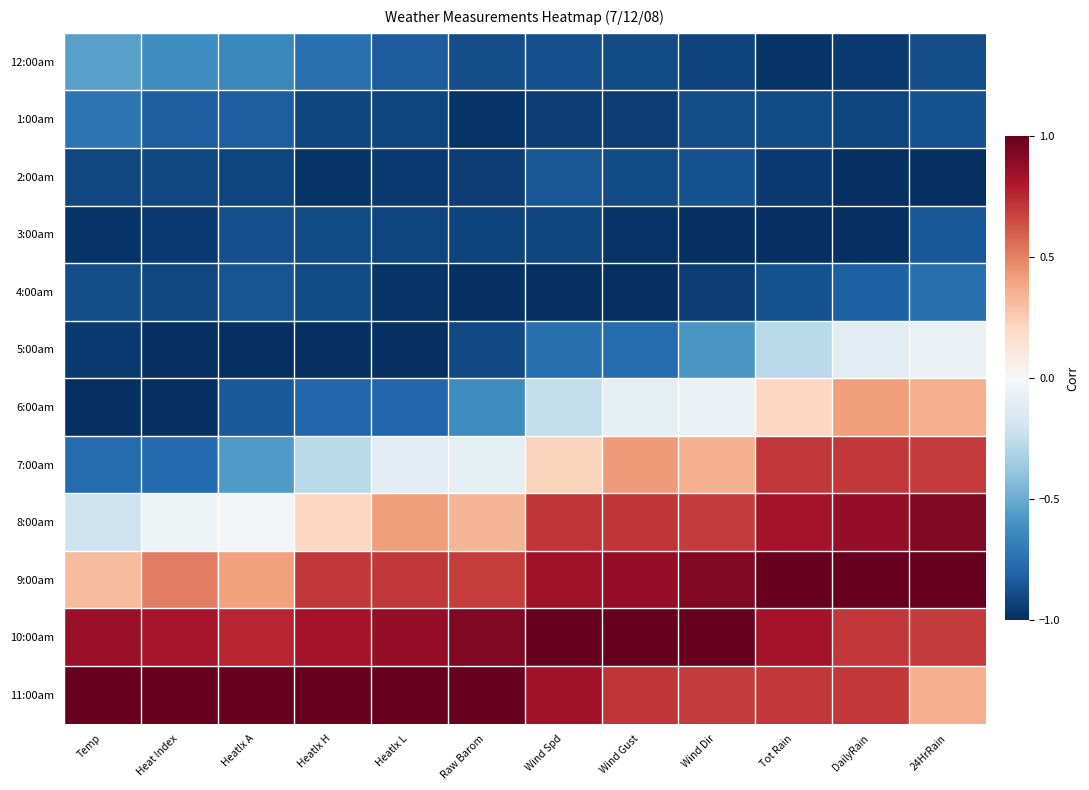

Reading left to right, extract all data points from this chart.

12:00am: Temp=-0.5	Heat Index=-0.6	HeatIx A=-0.6	HeatIx H=-0.7	HeatIx L=-0.8	Raw Barom=-0.9	Wind Spd=-0.9	Wind Gust=-0.9	Wind Dir=-0.9	Tot Rain=-1.0	DailyRain=-1.0	24HrRain=-0.9
1:00am: Temp=-0.7	Heat Index=-0.8	HeatIx A=-0.8	HeatIx H=-0.9	HeatIx L=-0.9	Raw Barom=-1.0	Wind Spd=-0.9	Wind Gust=-0.9	Wind Dir=-0.9	Tot Rain=-0.9	DailyRain=-0.9	24HrRain=-0.9
2:00am: Temp=-0.9	Heat Index=-0.9	HeatIx A=-0.9	HeatIx H=-1.0	HeatIx L=-1.0	Raw Barom=-0.9	Wind Spd=-0.9	Wind Gust=-0.9	Wind Dir=-0.9	Tot Rain=-1.0	DailyRain=-1.0	24HrRain=-1.0
3:00am: Temp=-1.0	Heat Index=-1.0	HeatIx A=-0.9	HeatIx H=-0.9	HeatIx L=-0.9	Raw Barom=-0.9	Wind Spd=-0.9	Wind Gust=-1.0	Wind Dir=-1.0	Tot Rain=-1.0	DailyRain=-1.0	24HrRain=-0.8
4:00am: Temp=-0.9	Heat Index=-0.9	HeatIx A=-0.9	HeatIx H=-0.9	HeatIx L=-1.0	Raw Barom=-1.0	Wind Spd=-1.0	Wind Gust=-1.0	Wind Dir=-0.9	Tot Rain=-0.9	DailyRain=-0.8	24HrRain=-0.8
5:00am: Temp=-1.0	Heat Index=-1.0	HeatIx A=-1.0	HeatIx H=-1.0	HeatIx L=-1.0	Raw Barom=-0.9	Wind Spd=-0.8	Wind Gust=-0.8	Wind Dir=-0.6	Tot Rain=-0.3	DailyRain=-0.1	24HrRain=-0.1
6:00am: Temp=-1.0	Heat Index=-1.0	HeatIx A=-0.8	HeatIx H=-0.8	HeatIx L=-0.8	Raw Barom=-0.6	Wind Spd=-0.2	Wind Gust=-0.1	Wind Dir=-0.1	Tot Rain=0.2	DailyRain=0.4	24HrRain=0.4
7:00am: Temp=-0.8	Heat Index=-0.8	HeatIx A=-0.6	HeatIx H=-0.3	HeatIx L=-0.1	Raw Barom=-0.1	Wind Spd=0.2	Wind Gust=0.4	Wind Dir=0.4	Tot Rain=0.7	DailyRain=0.7	24HrRain=0.7
8:00am: Temp=-0.2	Heat Index=-0.0	HeatIx A=-0.0	HeatIx H=0.2	HeatIx L=0.4	Raw Barom=0.3	Wind Spd=0.7	Wind Gust=0.7	Wind Dir=0.7	Tot Rain=0.8	DailyRain=0.9	24HrRain=0.9
9:00am: Temp=0.3	Heat Index=0.5	HeatIx A=0.4	HeatIx H=0.7	HeatIx L=0.7	Raw Barom=0.7	Wind Spd=0.8	Wind Gust=0.9	Wind Dir=0.9	Tot Rain=1.0	DailyRain=1.0	24HrRain=1.0
10:00am: Temp=0.9	Heat Index=0.8	HeatIx A=0.8	HeatIx H=0.8	HeatIx L=0.9	Raw Barom=0.9	Wind Spd=1.0	Wind Gust=1.0	Wind Dir=1.0	Tot Rain=0.8	DailyRain=0.7	24HrRain=0.7
11:00am: Temp=1.0	Heat Index=1.0	HeatIx A=1.0	HeatIx H=1.0	HeatIx L=1.0	Raw Barom=1.0	Wind Spd=0.8	Wind Gust=0.7	Wind Dir=0.7	Tot Rain=0.7	DailyRain=0.7	24HrRain=0.4